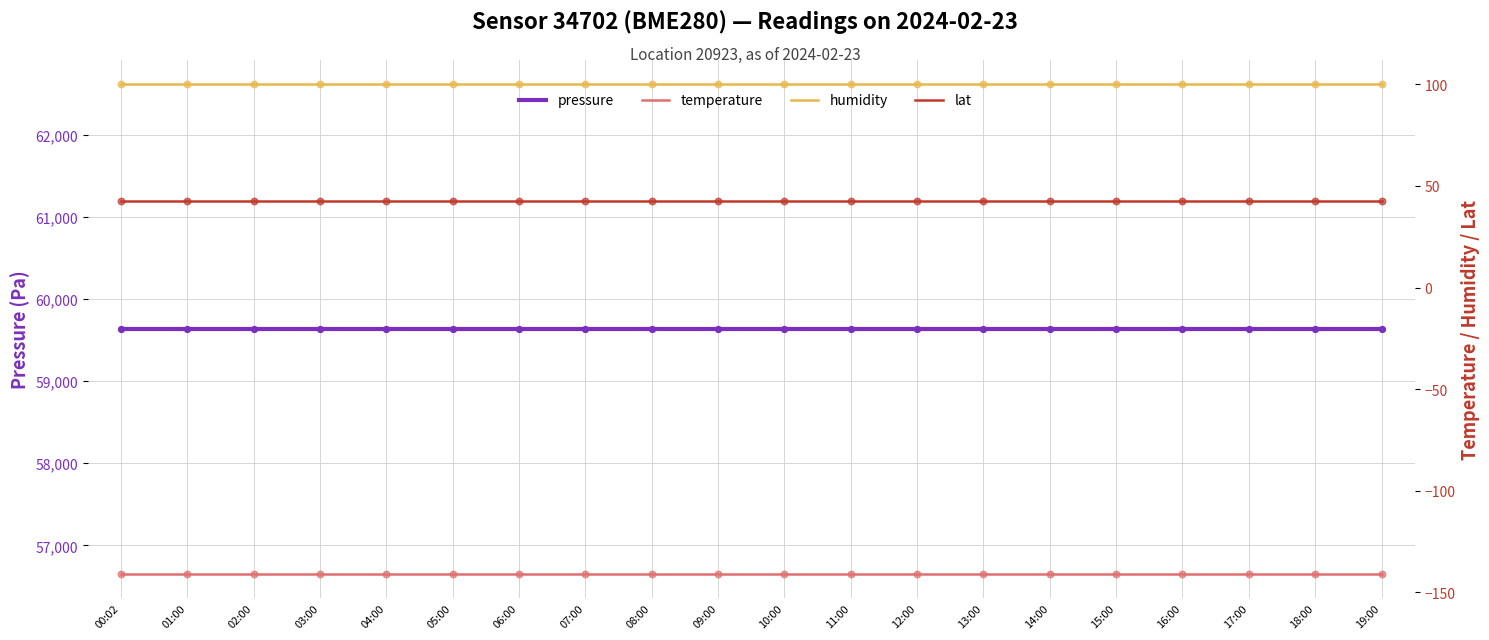

What are all the series names shown in the legend?

pressure, temperature, humidity, lat